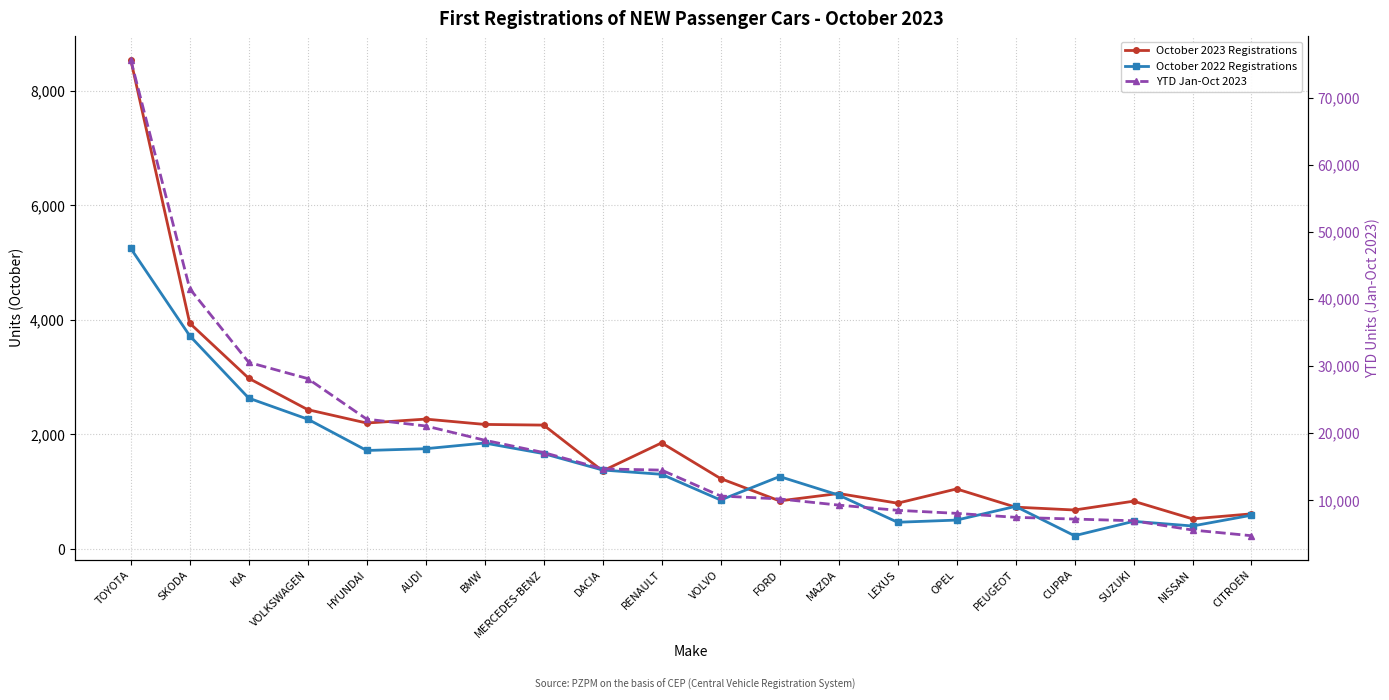

Reading right to left, extract all data points from this chart.

October 2023 Registrations: 614	526	835	681	731	1049	800	969	840	1230	1853	1363	2163	2175	2268	2199	2433	2980	3942	8540
October 2022 Registrations: 590	402	483	232	744	505	467	942	1265	855	1304	1379	1665	1850	1751	1720	2267	2634	3722	5248
YTD Jan-Oct 2023: 4703	5551	6934	7187	7446	8038	8491	9269	10187	10623	14484	14668	17103	18944	21067	22082	28131	30550	41534	75658